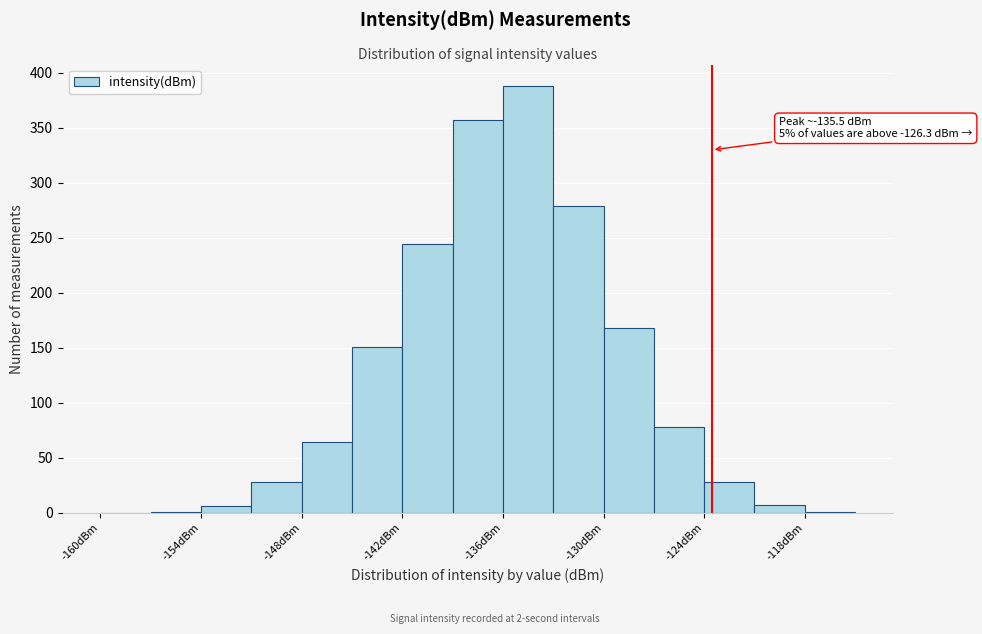

Read against the x-axis, roughly where is the centre of the tallest bar?

-134